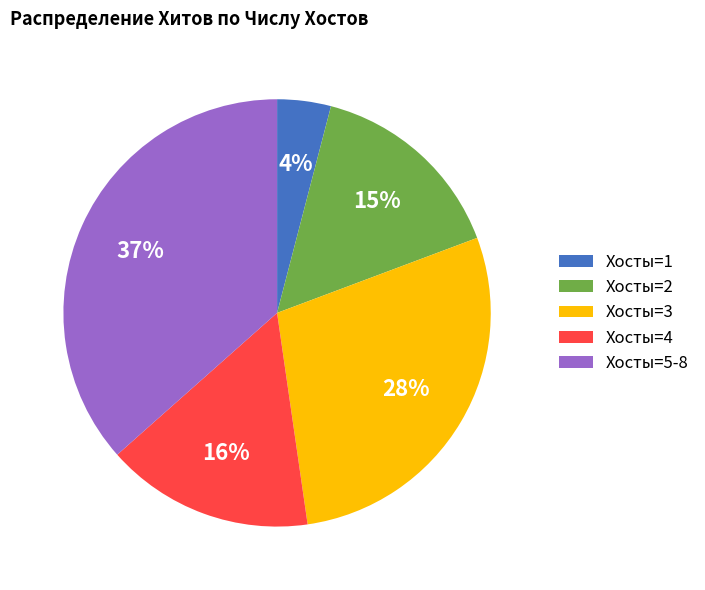

What is the smallest slice in the pie chart?

Хосты=1